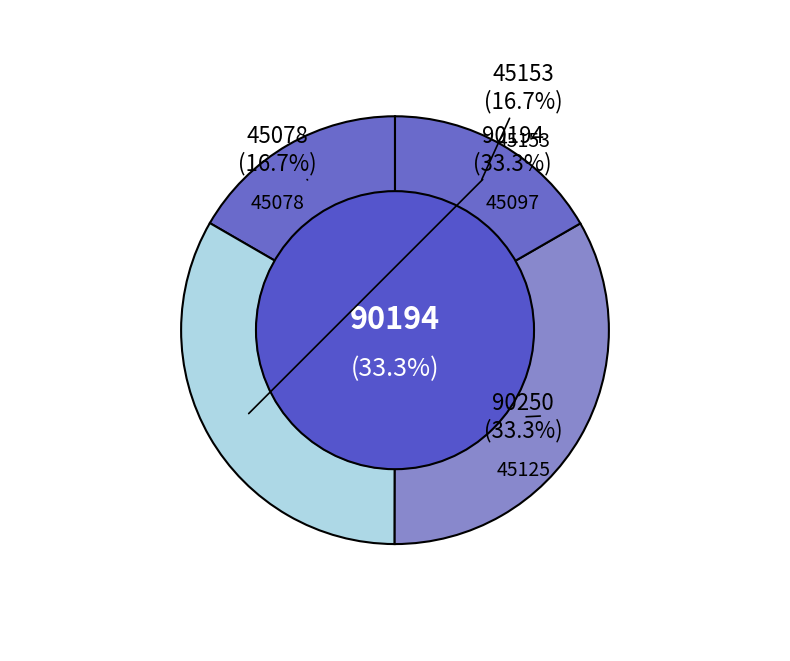

The 45111 slice represents 26% of the pie. True or false?

False